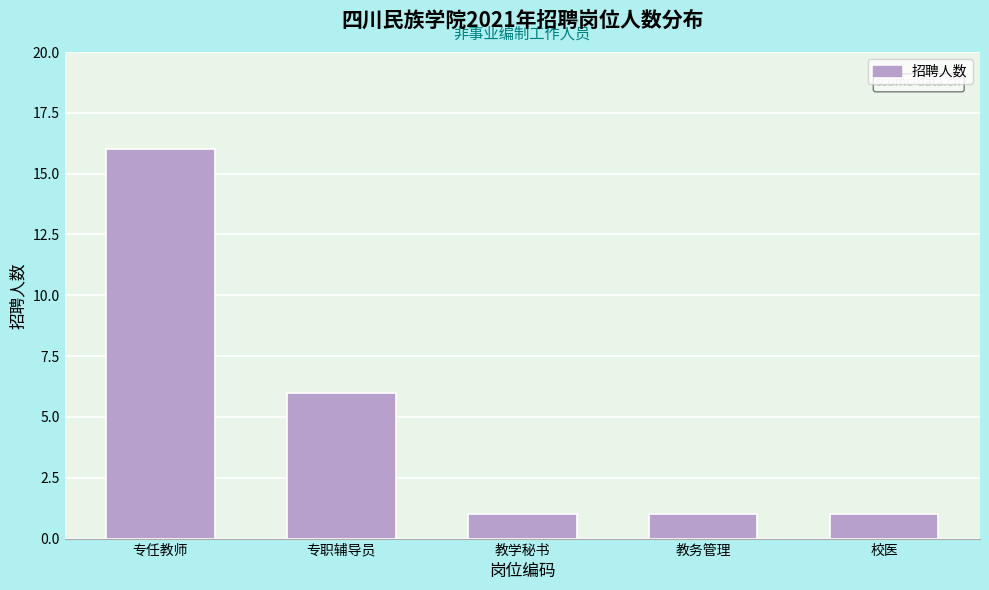

Reading right to left, transcribe all the data shown in this chart.

校医=1	教务管理=1	教学秘书=1	专职辅导员=6	专任教师=16